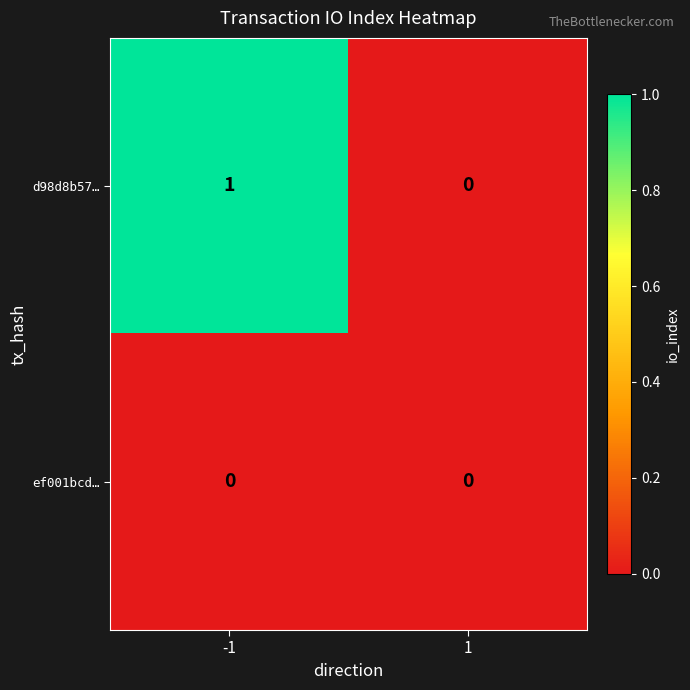

True or false: ef001bcd… has a value of 0 at 1.

True